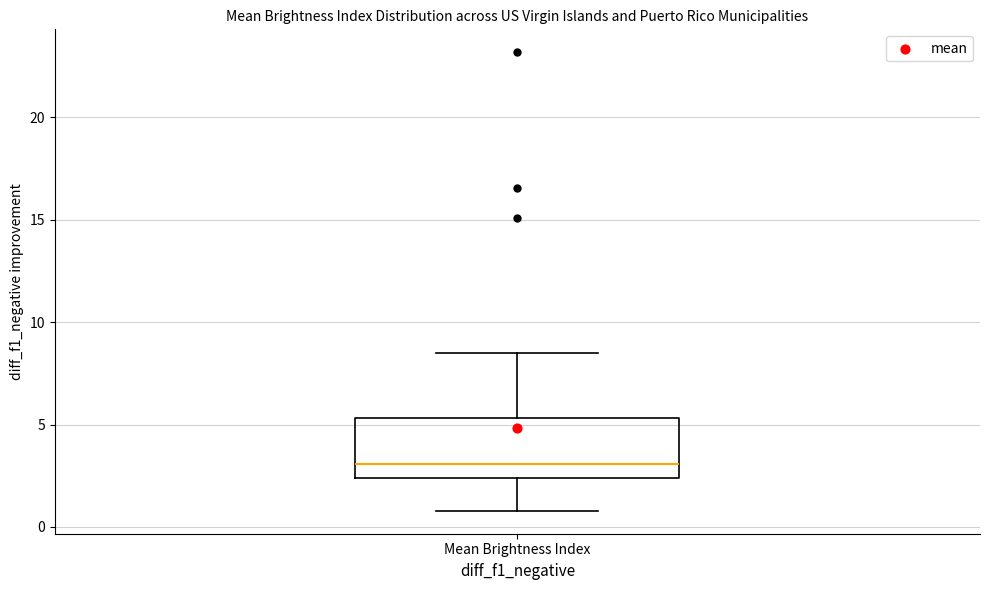

Read this box plot against the y-axis: the position of the median line, the range covered by the box, and the ends of both whiskers. The values are not printed on the chart, so give them approximately, as read against the axis.

median 3.0, box 2.5 to 5.5, whiskers 1.0 to 8.5